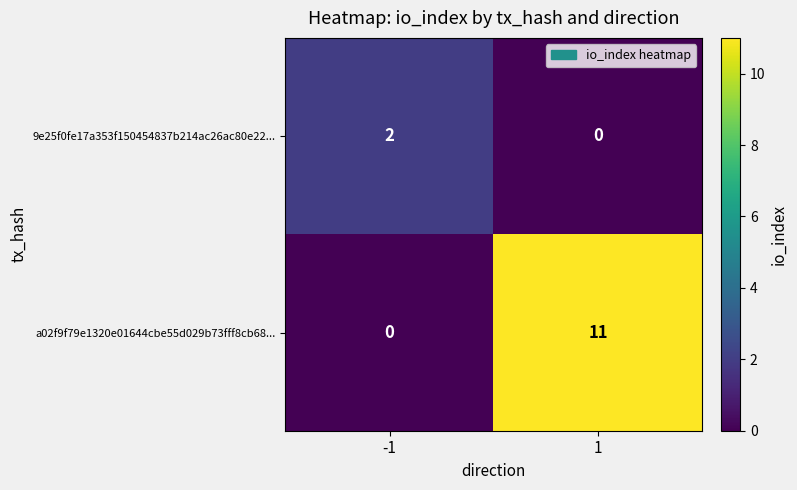

Which series changed the most between -1 and 1?

a02f9f79e1320e01644cbe55d029b73fff8cb68...